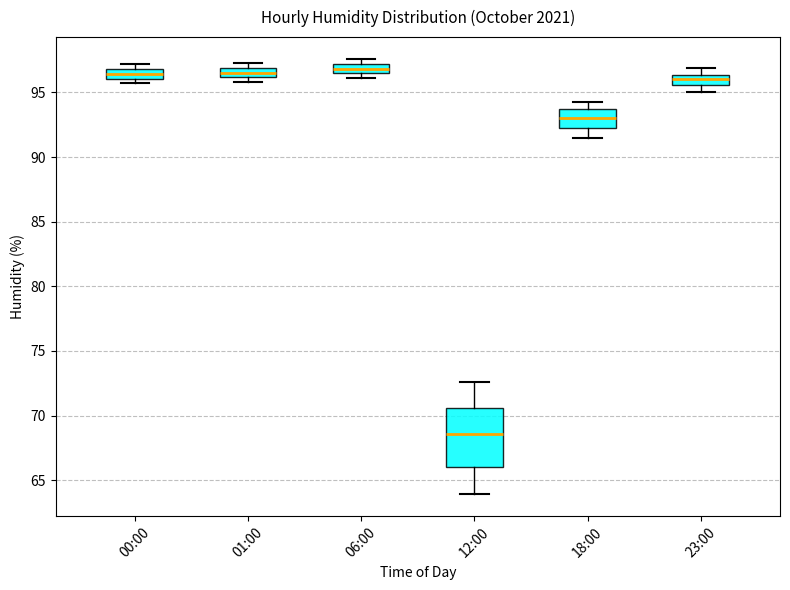

Where is the lower edge of the box for 06:00 on the y-axis? The values are not printed on the chart, so give them approximately, as read against the axis.

96.5